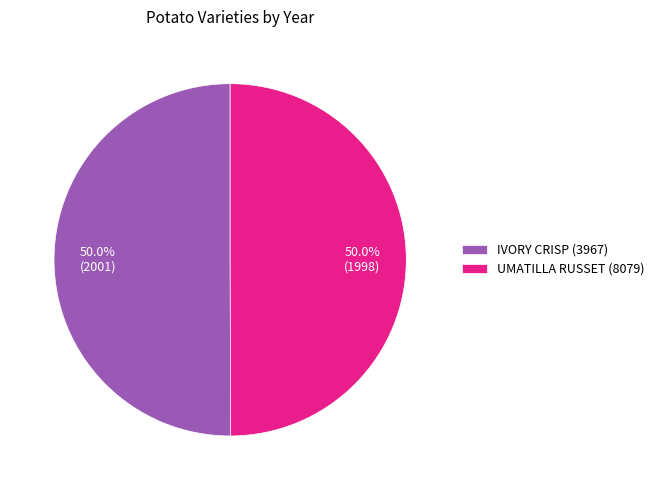

Approximately how many times larger is the value at UMATILLA RUSSET (8079) compared to IVORY CRISP (3967)?

1.0